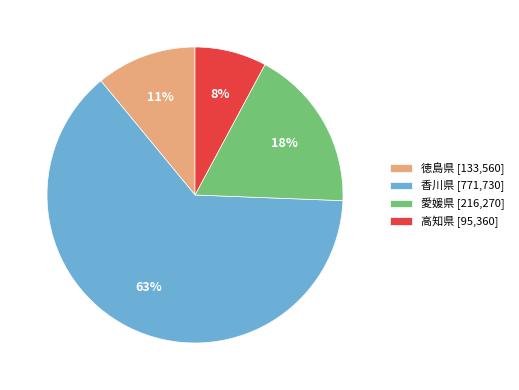

Does 香川県 account for over 50% of the chart?

Yes